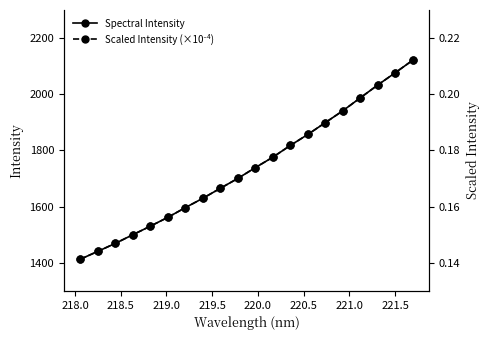

How many values in the Spectral Intensity series are below 1738?

10